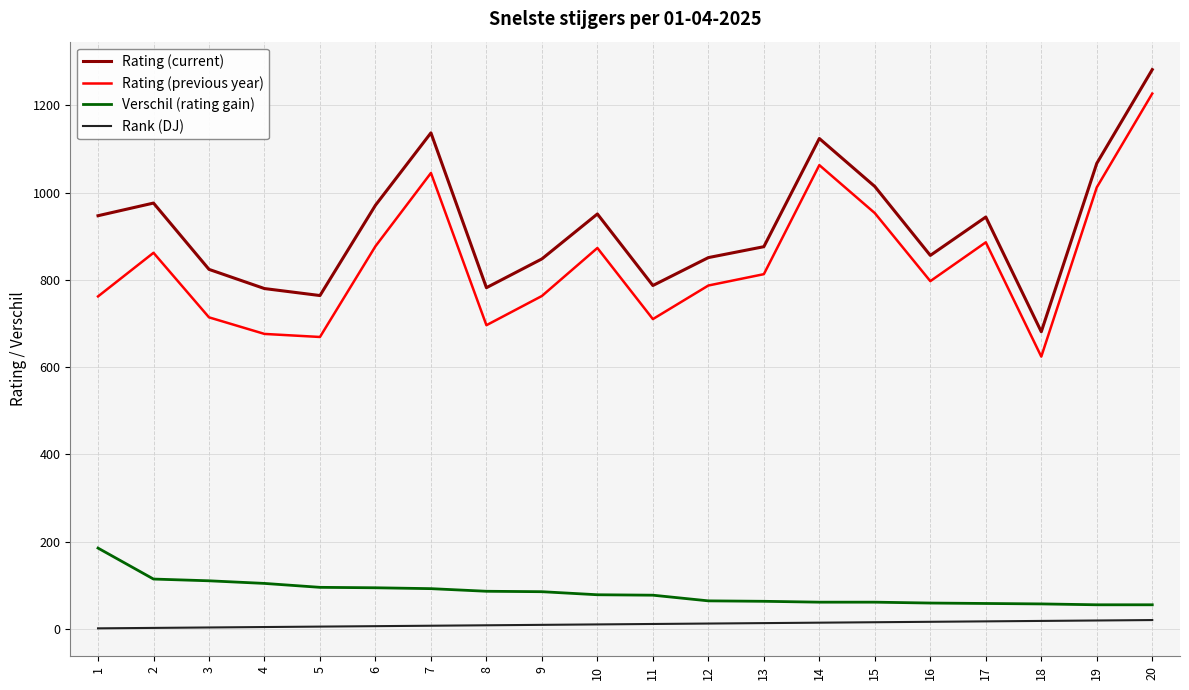

What are all the series names shown in the legend?

Rating (current), Rating (previous year), Verschil (rating gain), Rank (DJ)